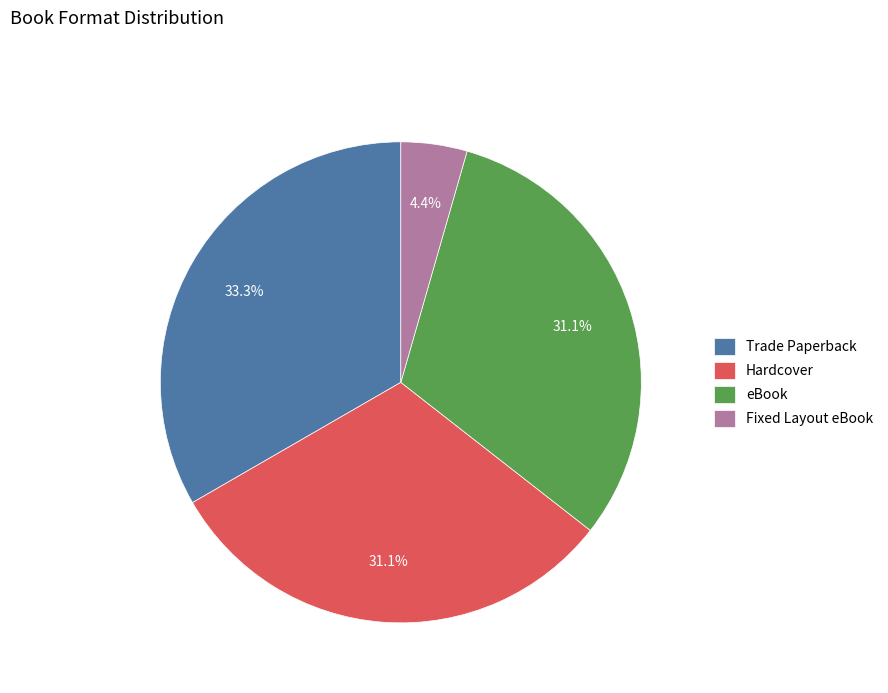

Count the number of slices in the pie.

4